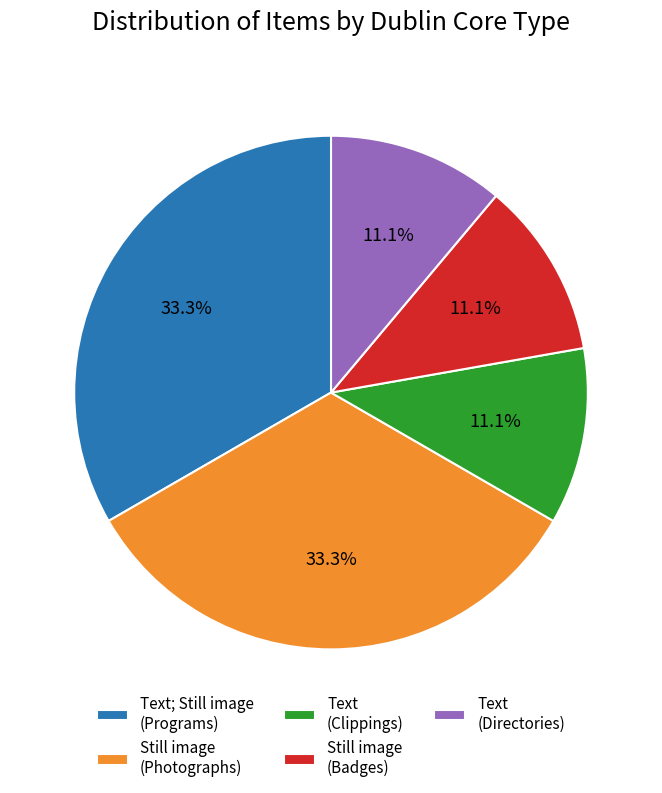

Combined, do Still image (Badges) and Text; Still image (Programs) account for over 50%?

No